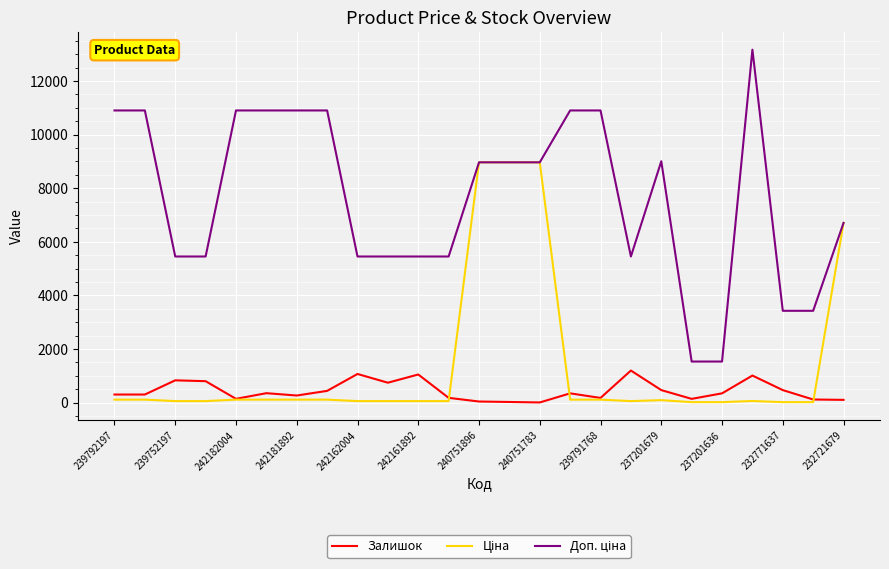

Is this an area chart (filled region under the line)?

No